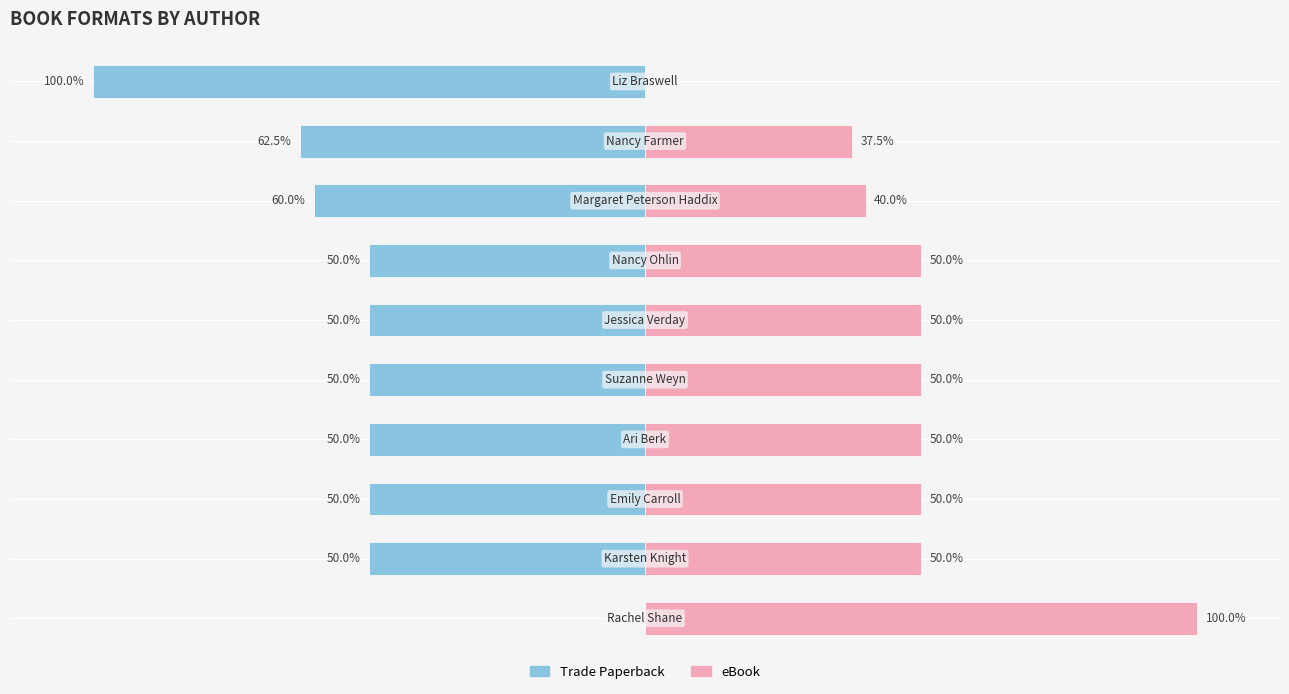

Are the bars grouped side by side (vs. stacked)?

Yes